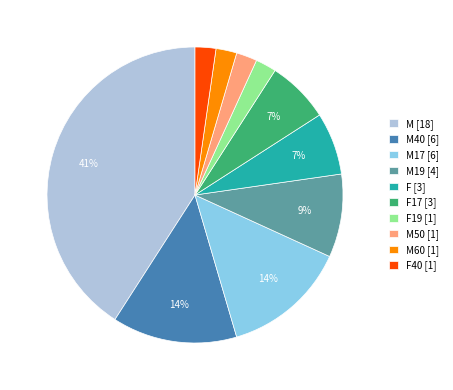

Is F19 [1] the majority of the pie?

No